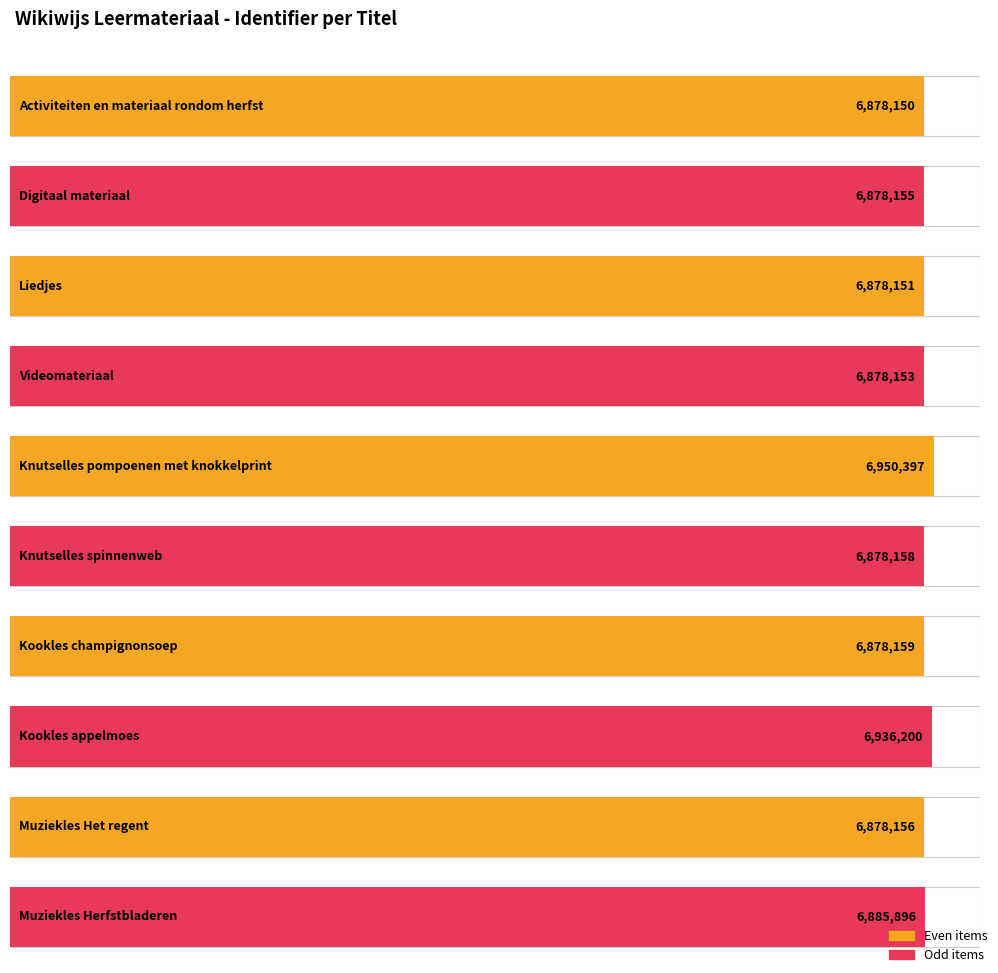

The value at Activiteiten en materiaal rondom herfst is 6878150. True or false?

True